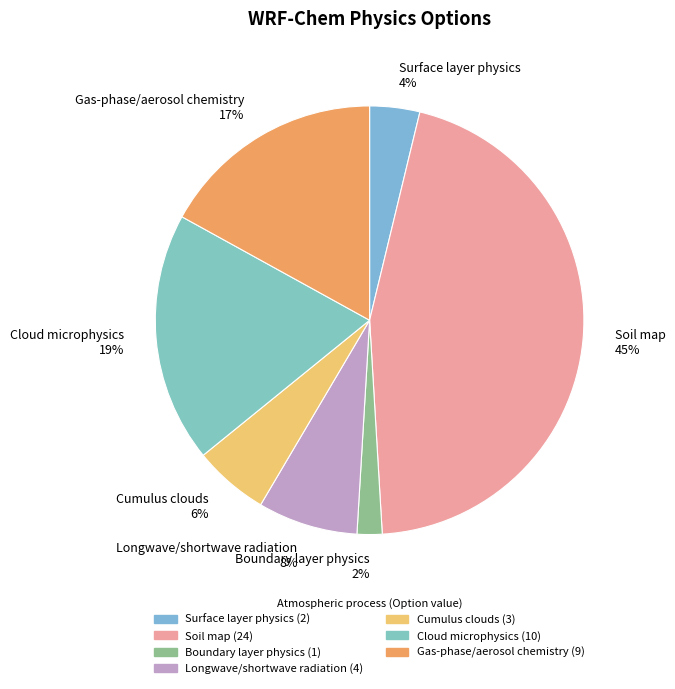

Which slice is the largest?

Soil map